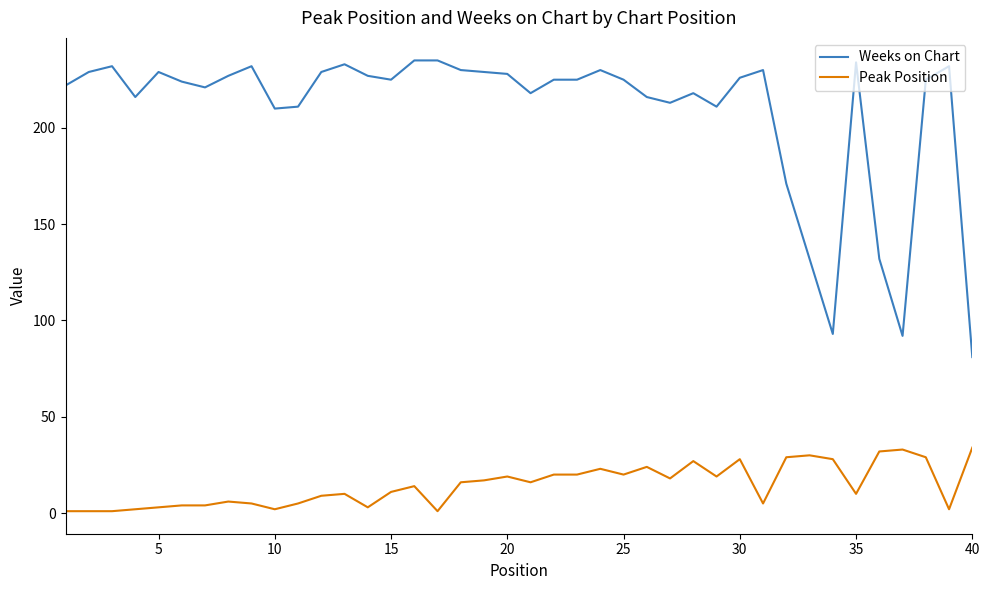

What is the difference between the maximum and minimum values in the Peak Position series?

33